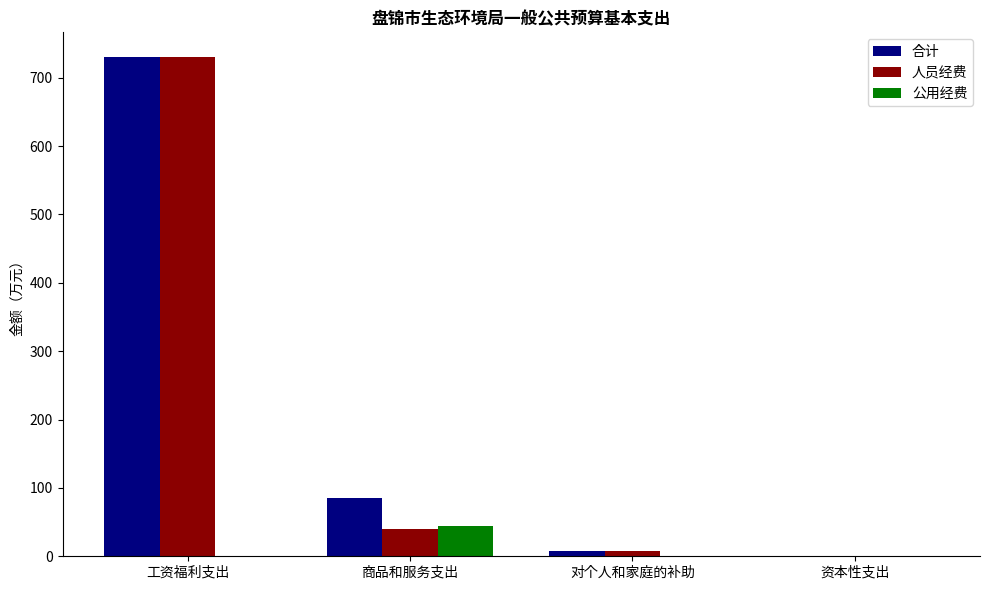

How many categories are shown in the chart?

4